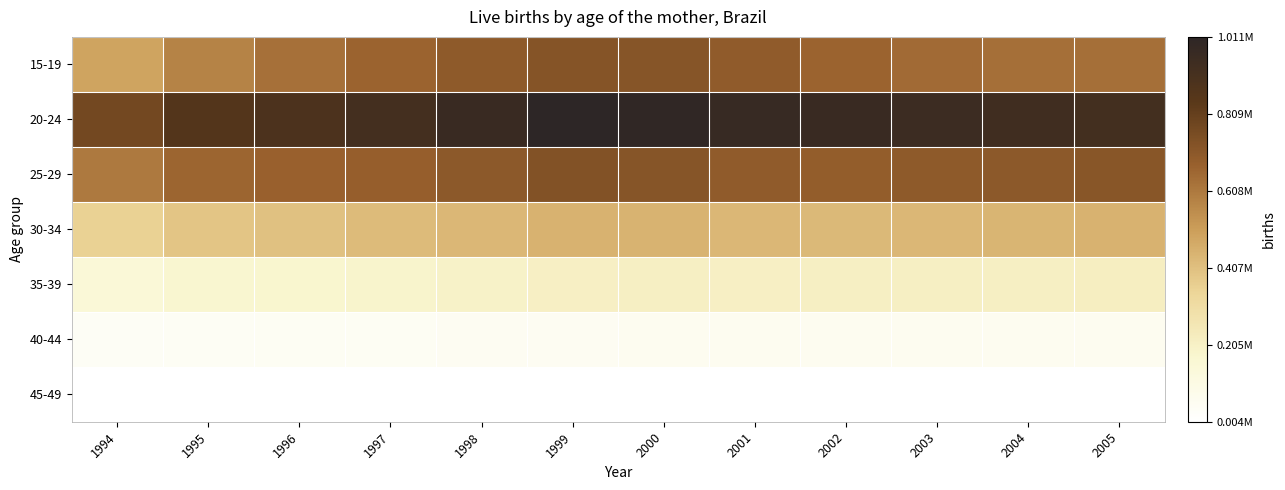

Which category has the highest value across all series?

1999